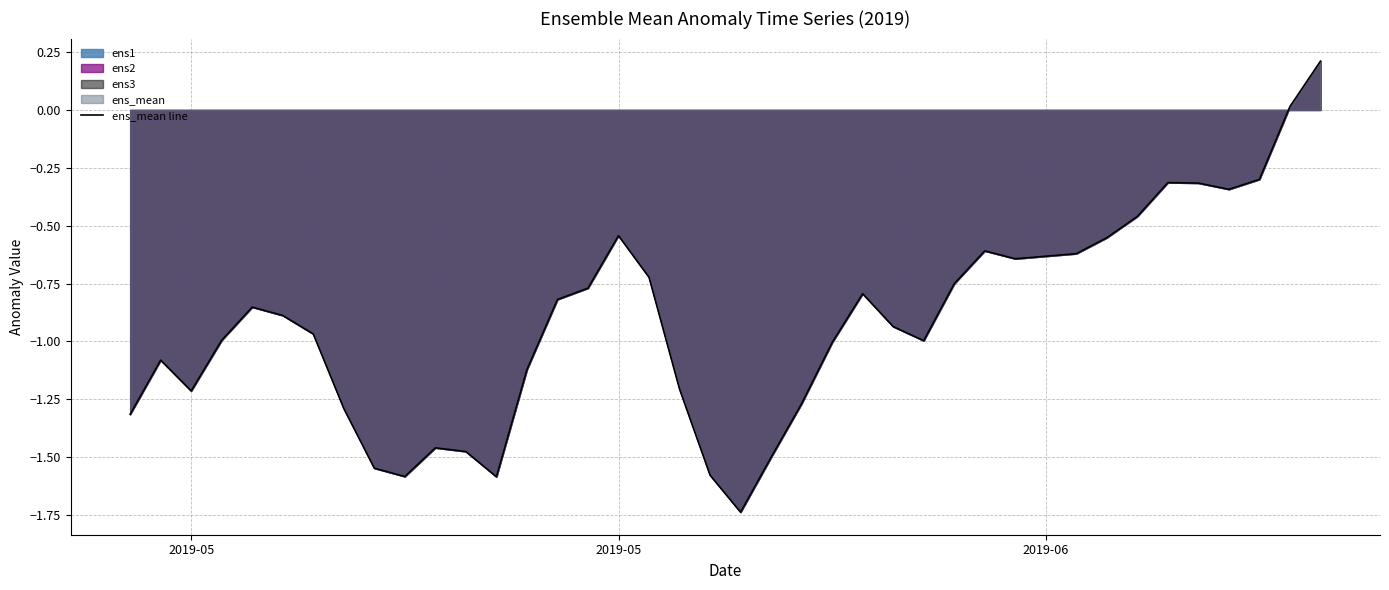

How many lines are shown in the chart?

1